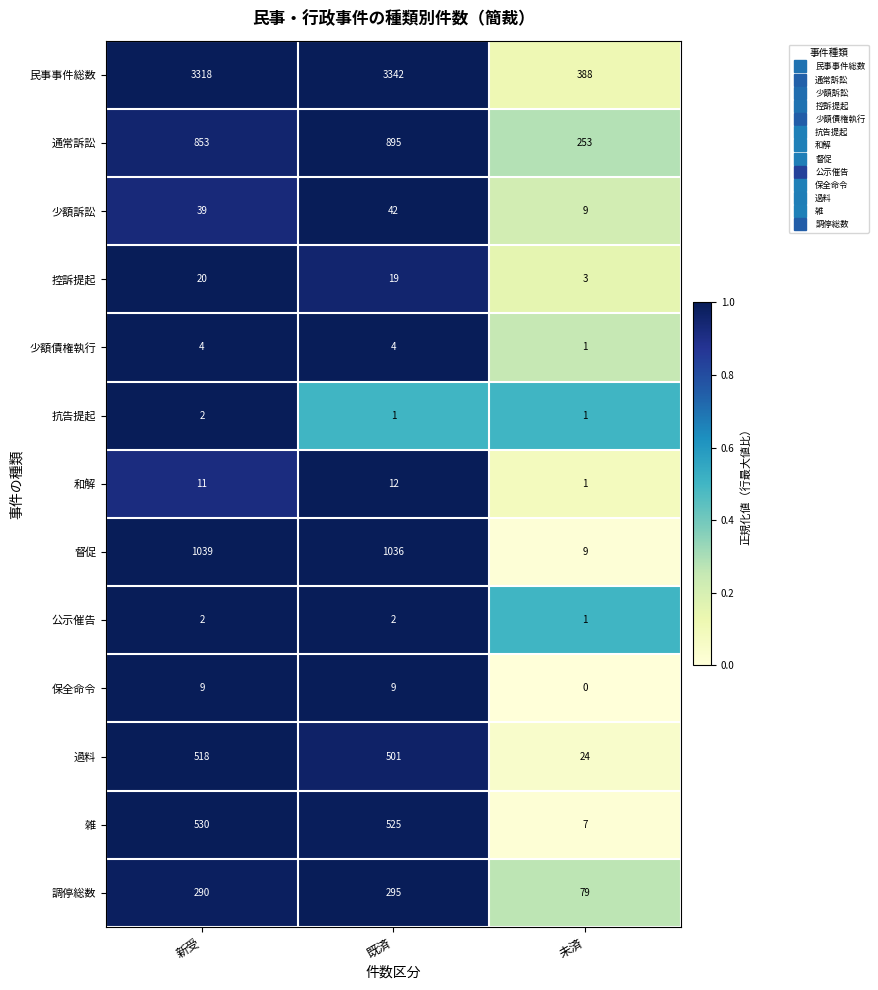

Which category has the highest value across all series?

既済